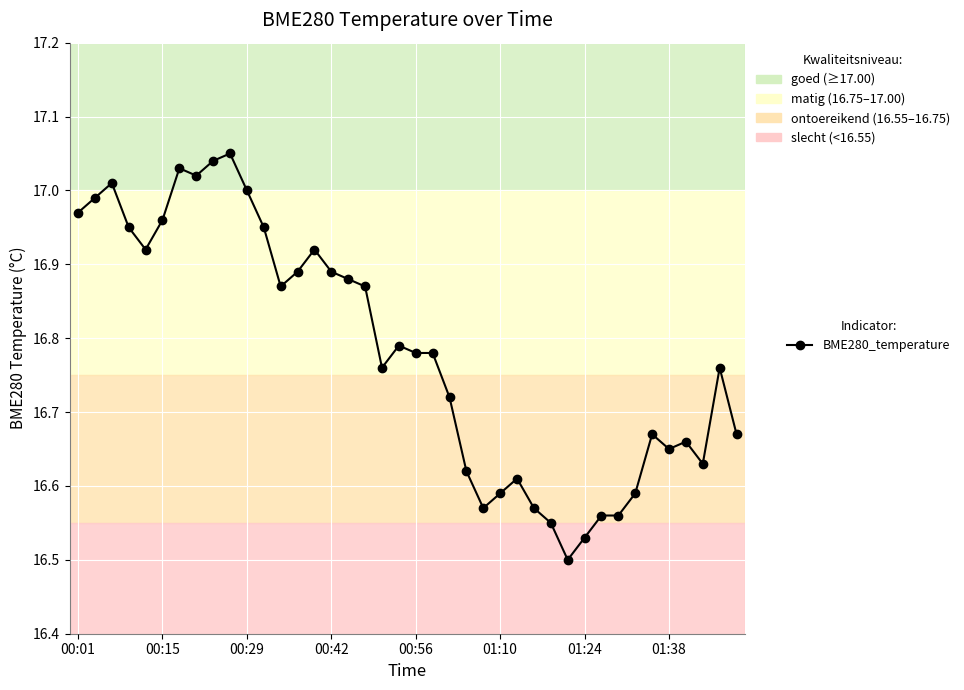

True or false: there are more than 0 points higher than both neighbors.

True